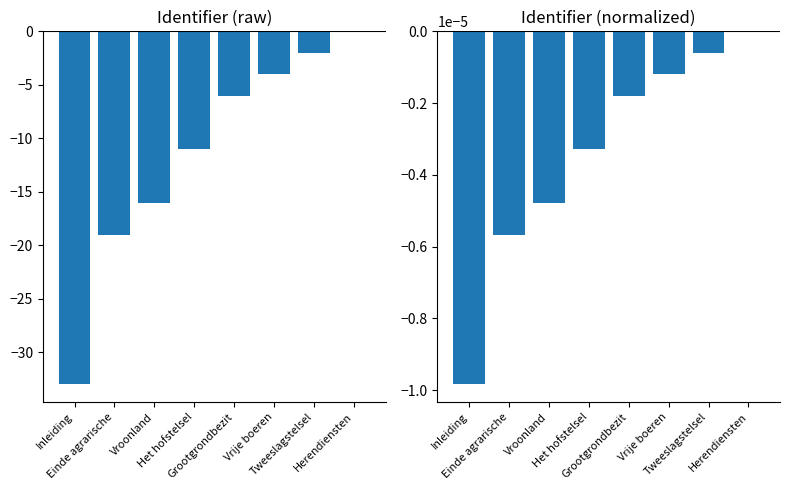

What are all the series names shown in the legend?

Identifier, Identifier (norm)